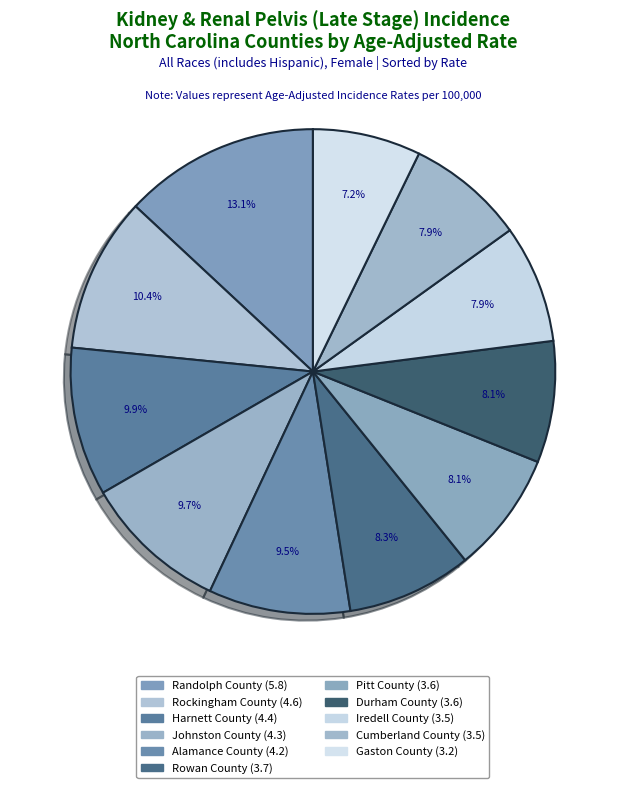

To the nearest percent, what is the combined percentage of Rowan County and Harnett County?

18%